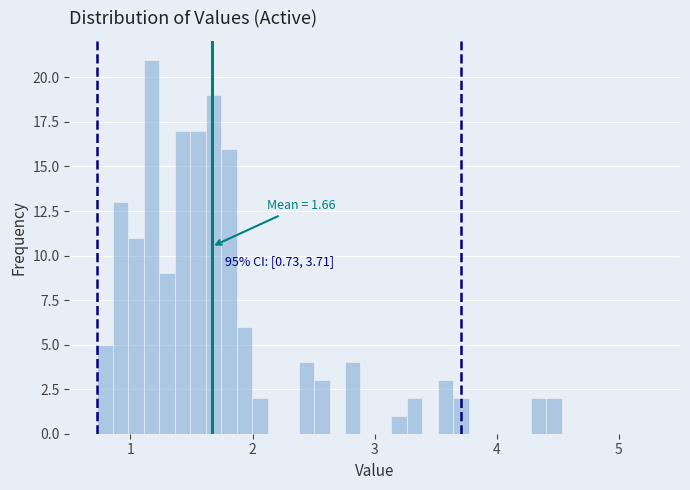

Read against the x-axis, roughly where is the centre of the tallest bar?

1.2